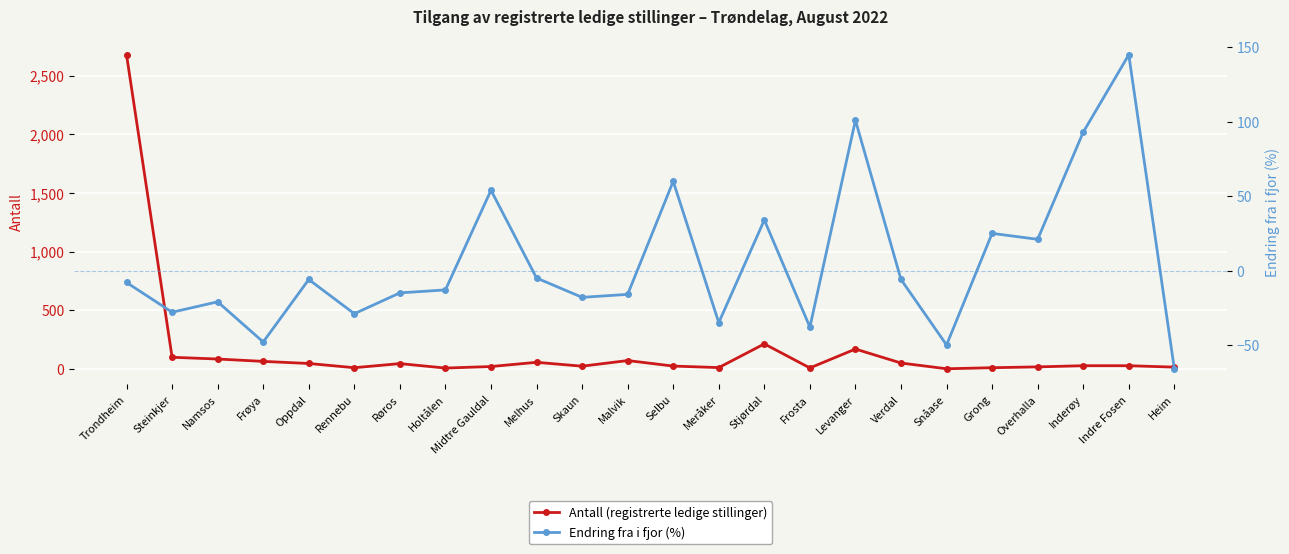

What is the total value across all series at Holtålen?

-6